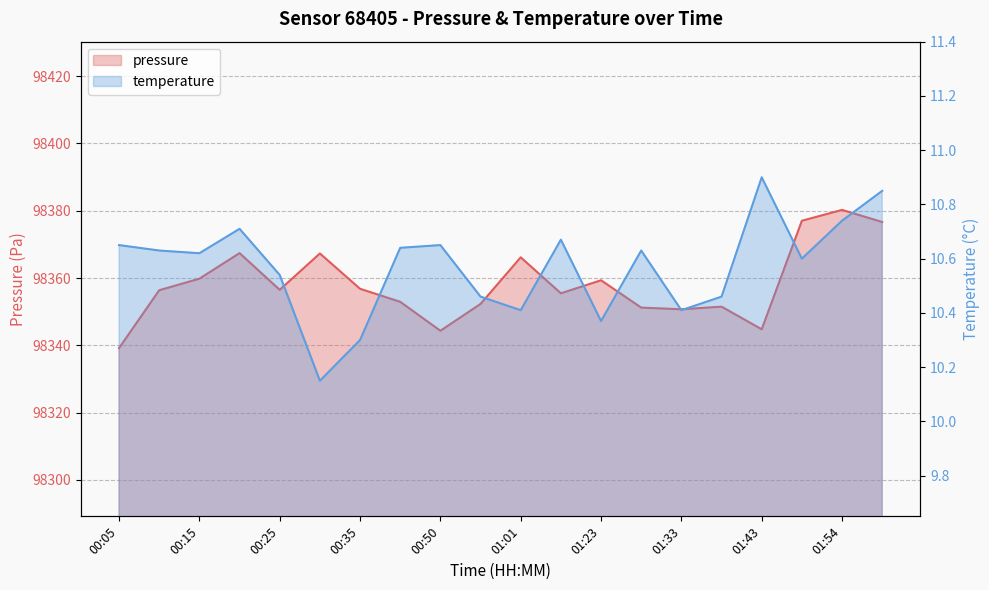

How many lines are shown in the chart?

2